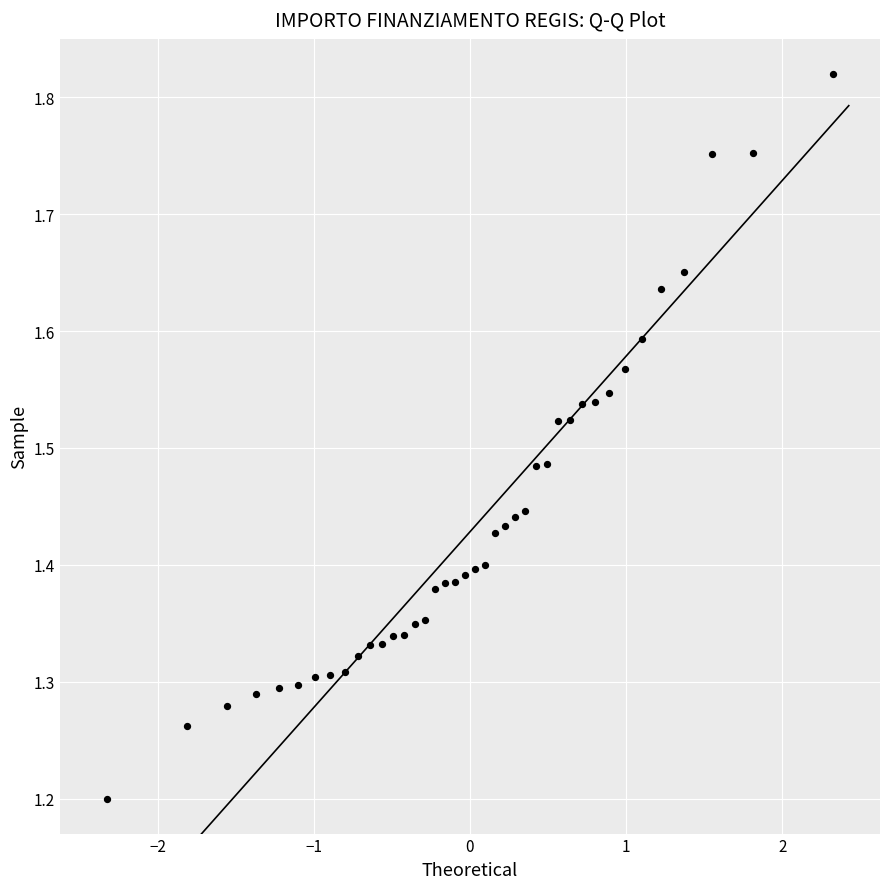

What is the range of X values (max minus min)?

4.7